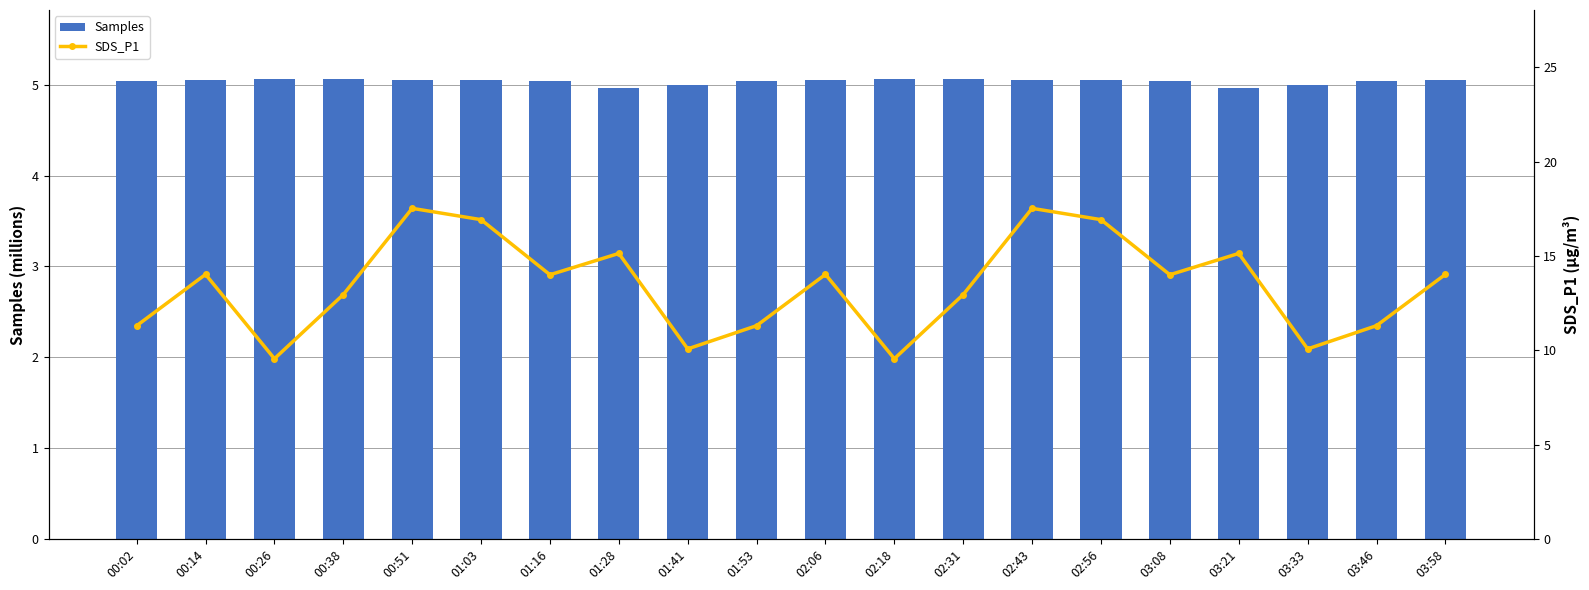

What is the average value of the SDS_P1 series?

13.4